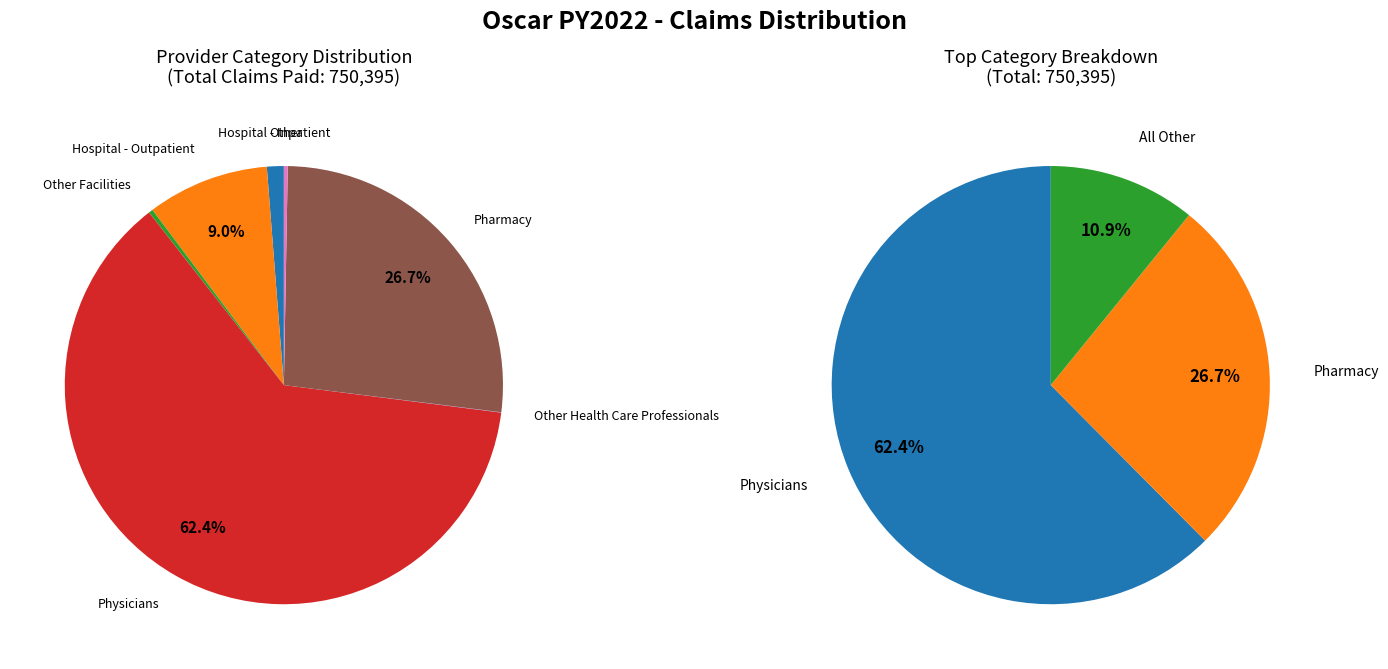

True or false: Physicians accounts for 56% of the total.

False